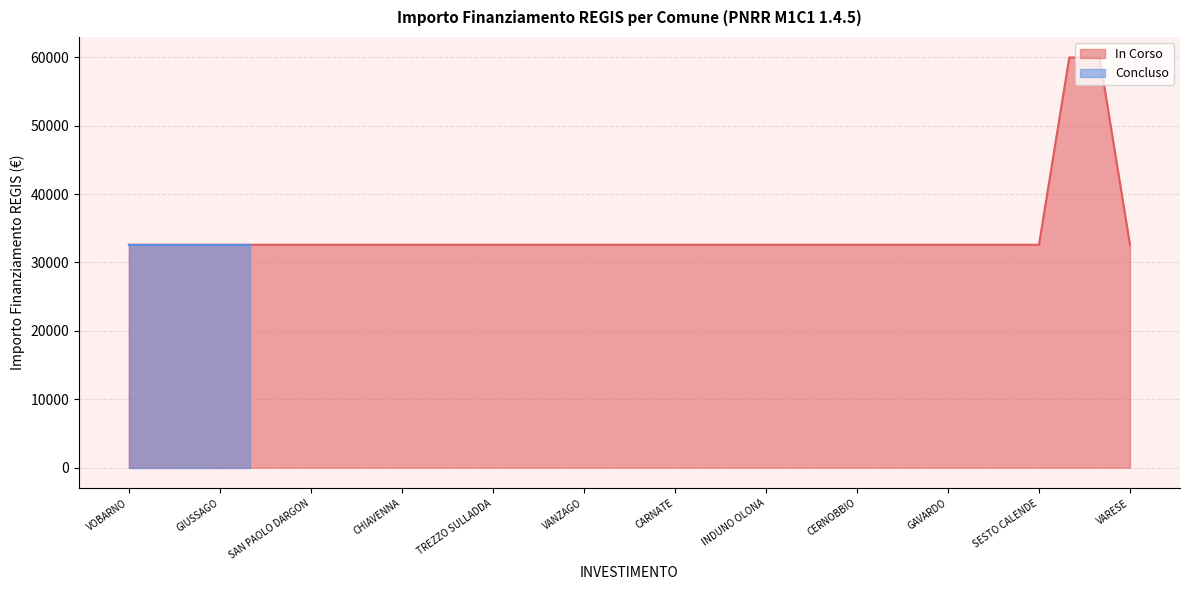

How many data points are above 32589?

2